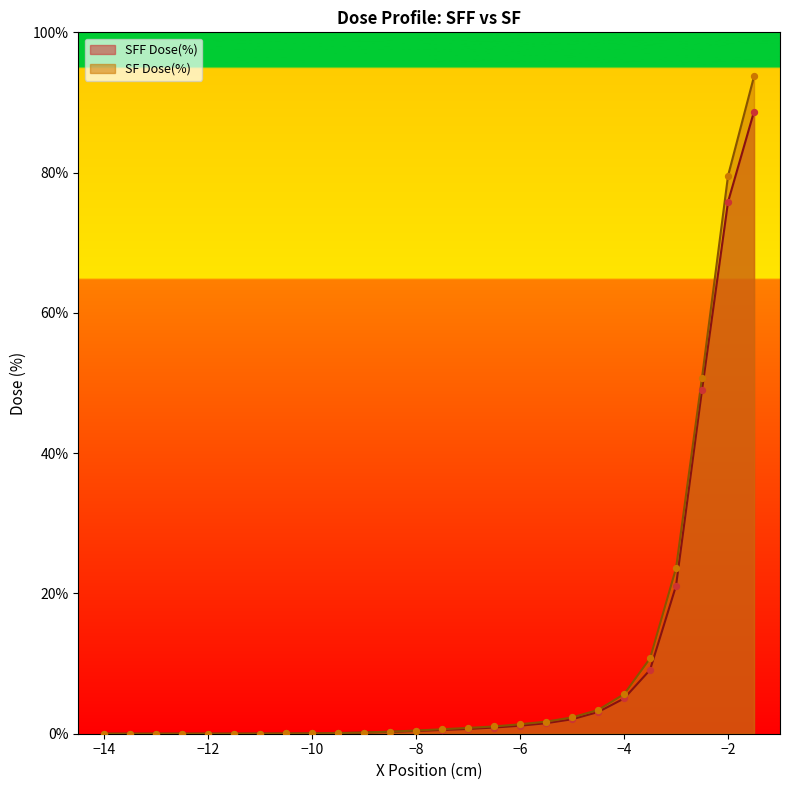

Which series reaches the maximum Y coordinate?

SF Dose(%)